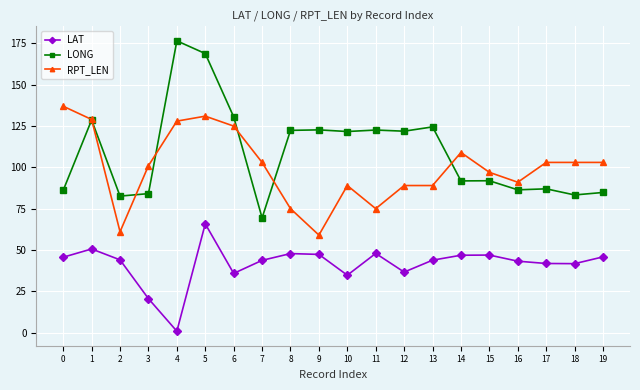

Is the value of LONG at 19 greater than the value of RPT_LEN at 8?

Yes